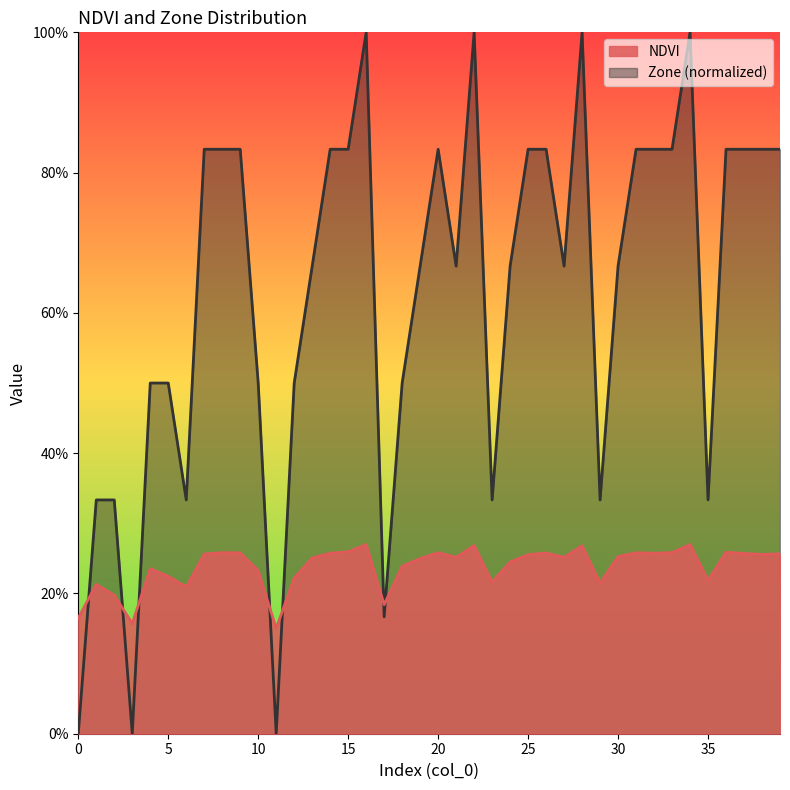

Rank the series by their maximum value, from lowest to highest.

NDVI, Zone (normalized)